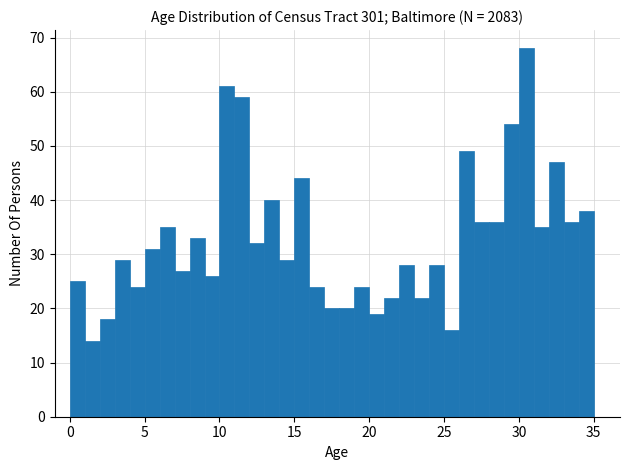

Around what value on the x-axis is the tallest bar? Give the approximate position of its centre, as read against the axis.

30.5